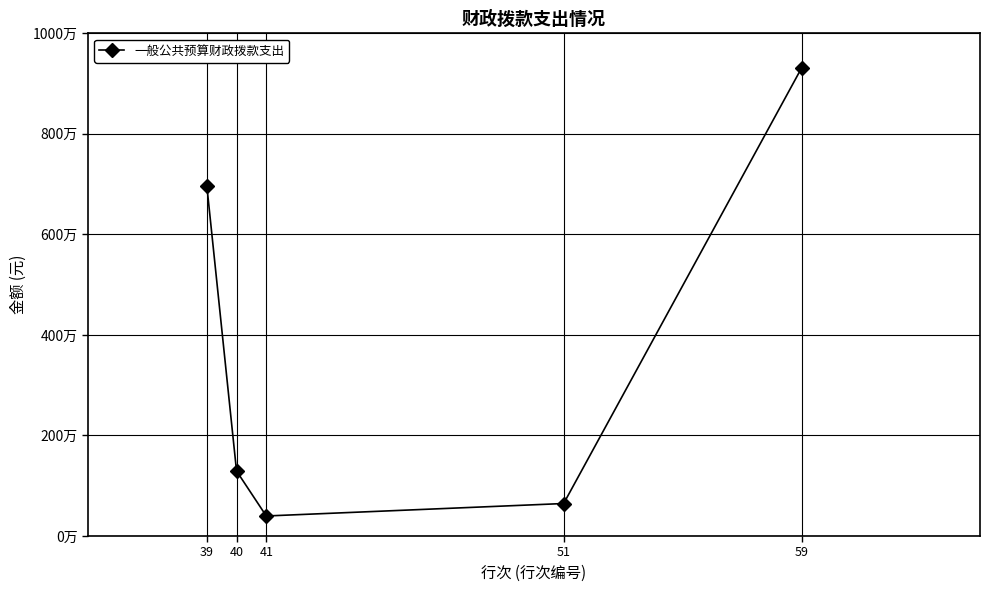

Is this an area chart (filled region under the line)?

No